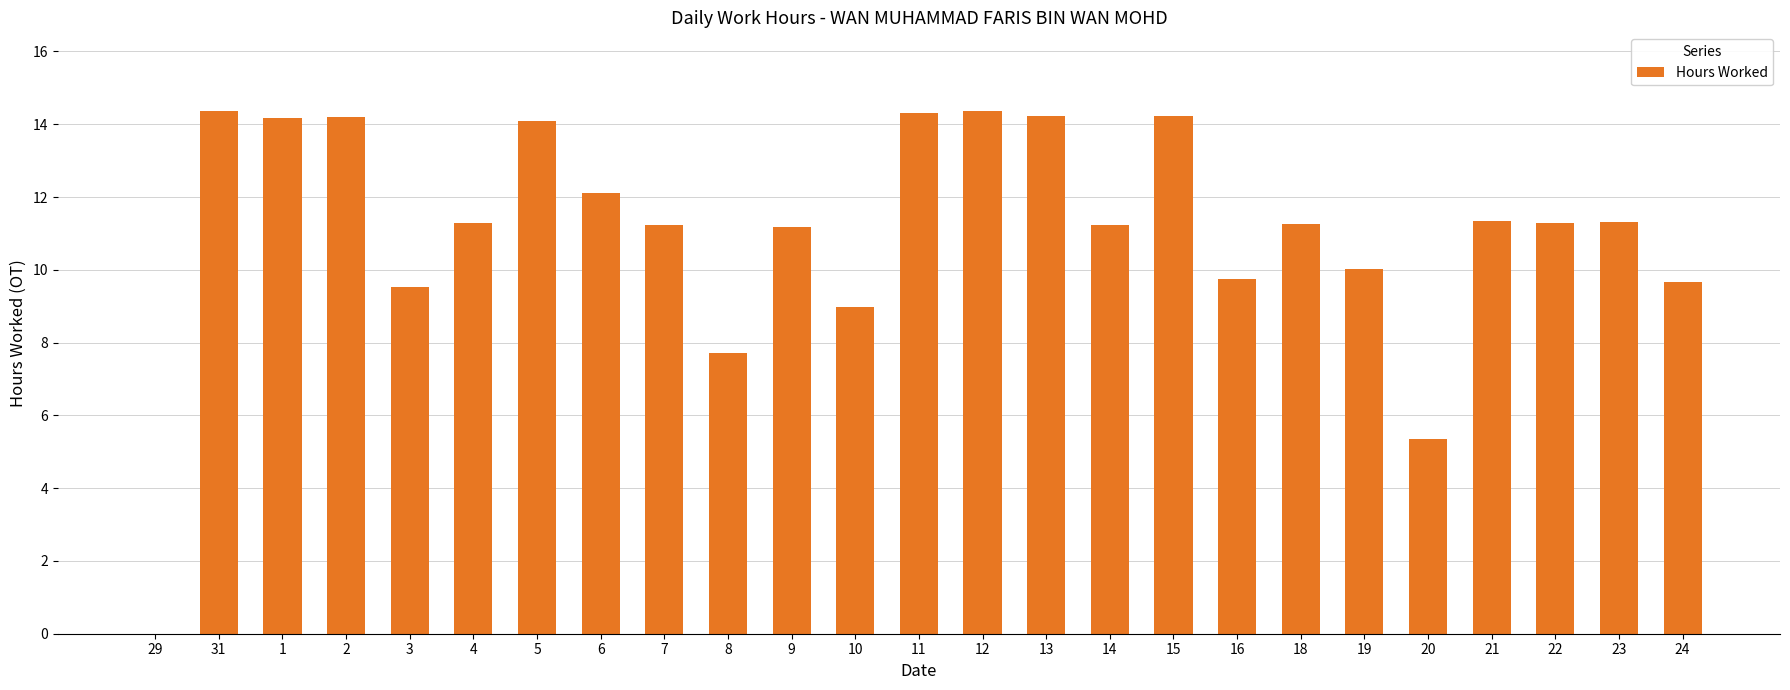

True or false: the data shows 11.2 at 7.

True